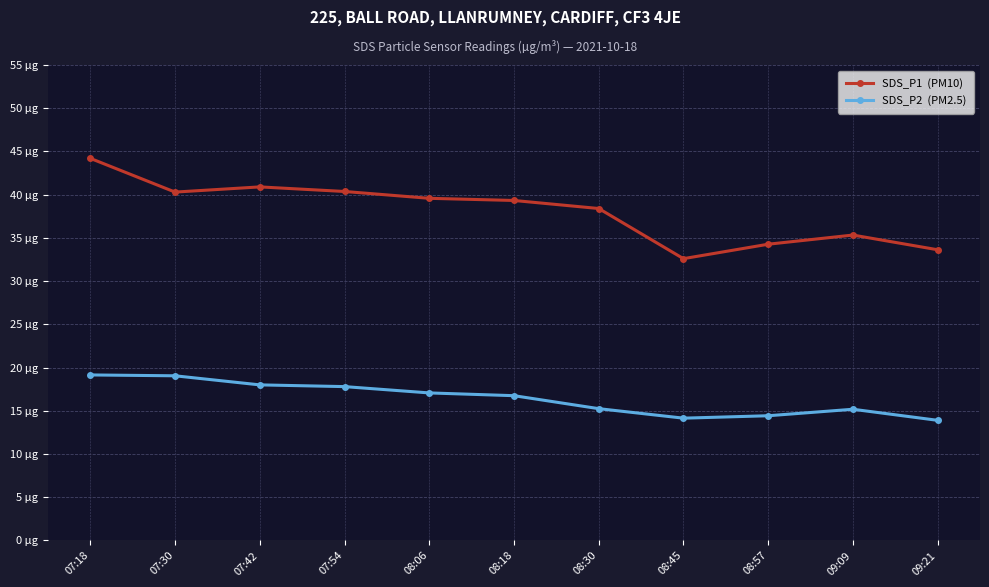

Is this an area chart (filled region under the line)?

No